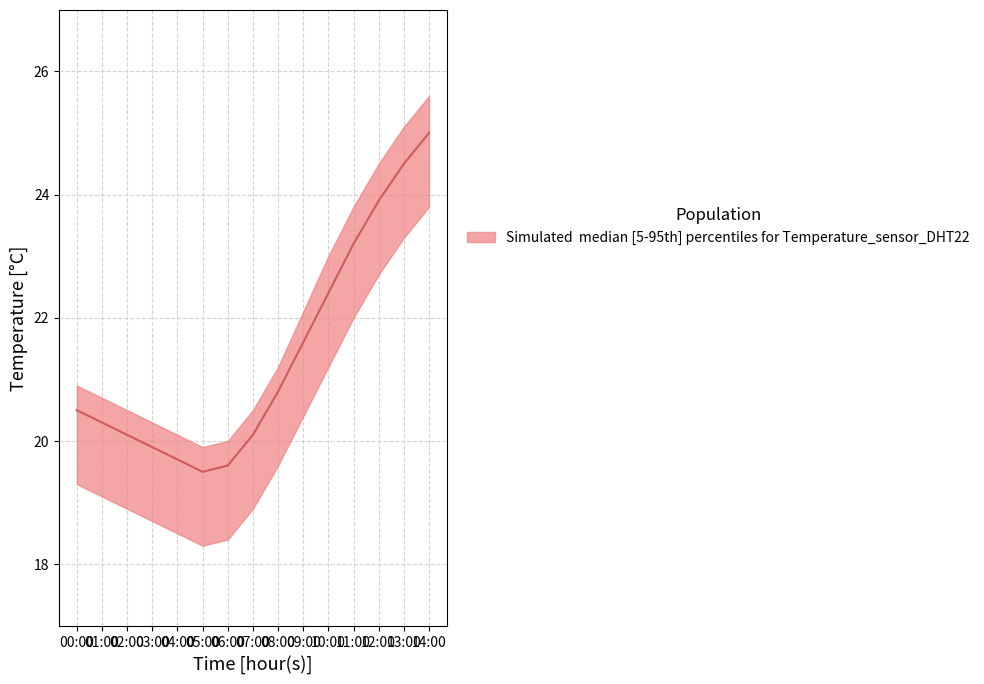

What is the spread (max minus min) of values at 02:00?

1.6